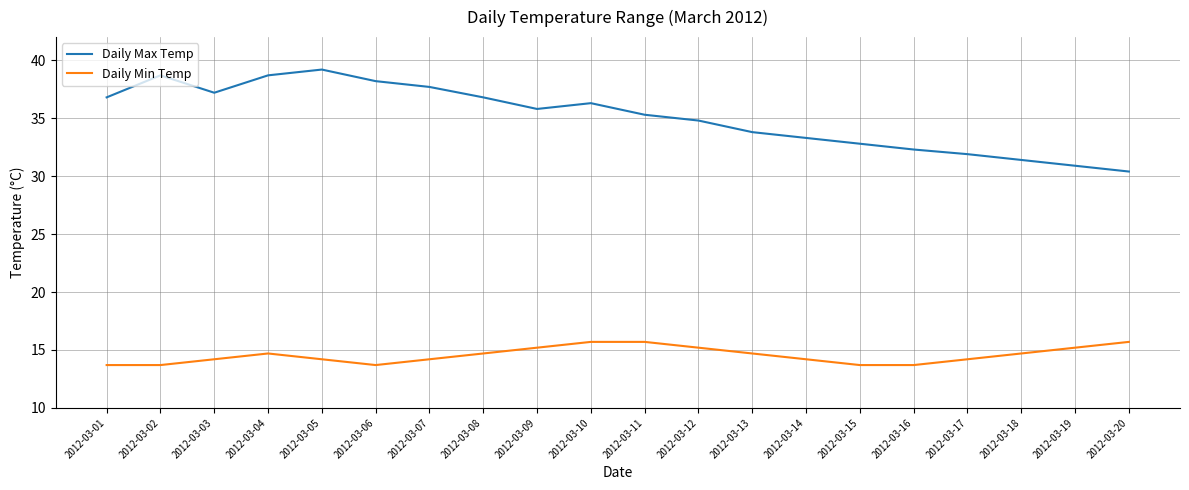

What is the spread (max minus min) of values at 2012-03-05?

25.0